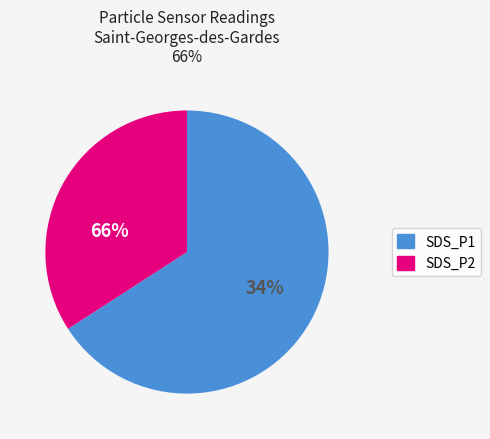

To the nearest percent, what is the difference between the SDS_P2 and SDS_P1 slice percentages?

33%